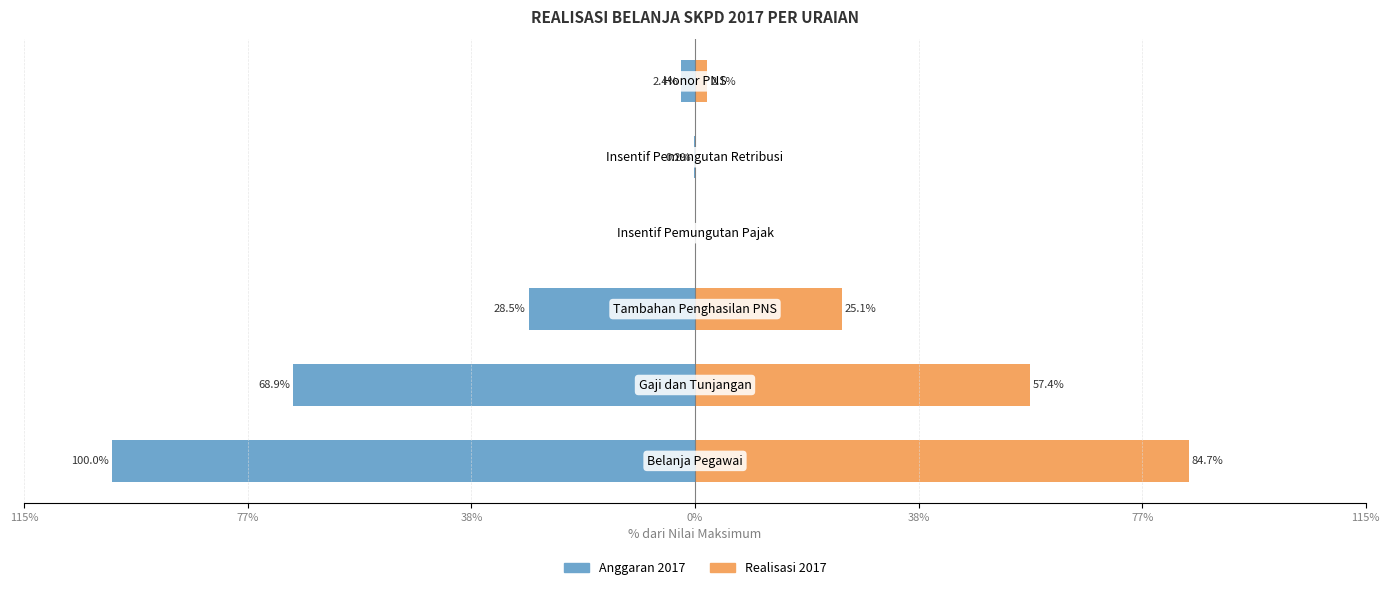

How many bars are there in each group?

2